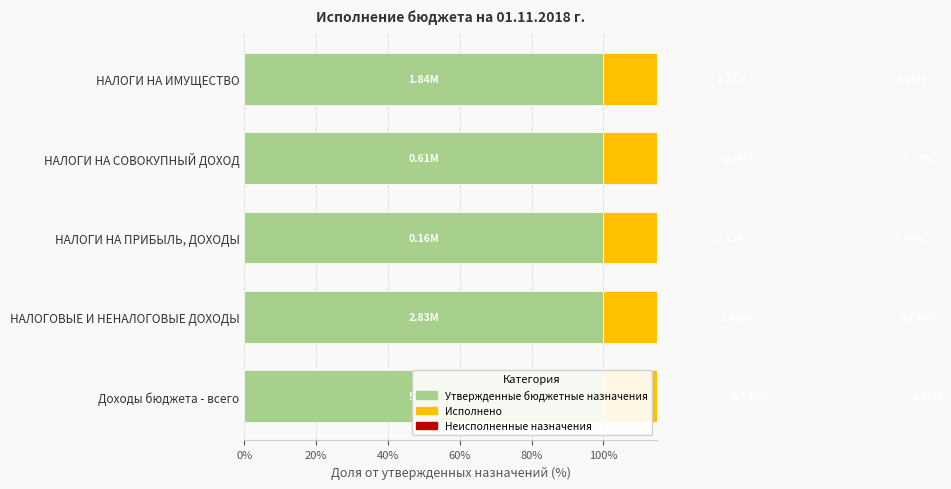

True or false: Неисполненные назначения has a value of 40.3 at НАЛОГИ НА ПРИБЫЛЬ, ДОХОДЫ.

False